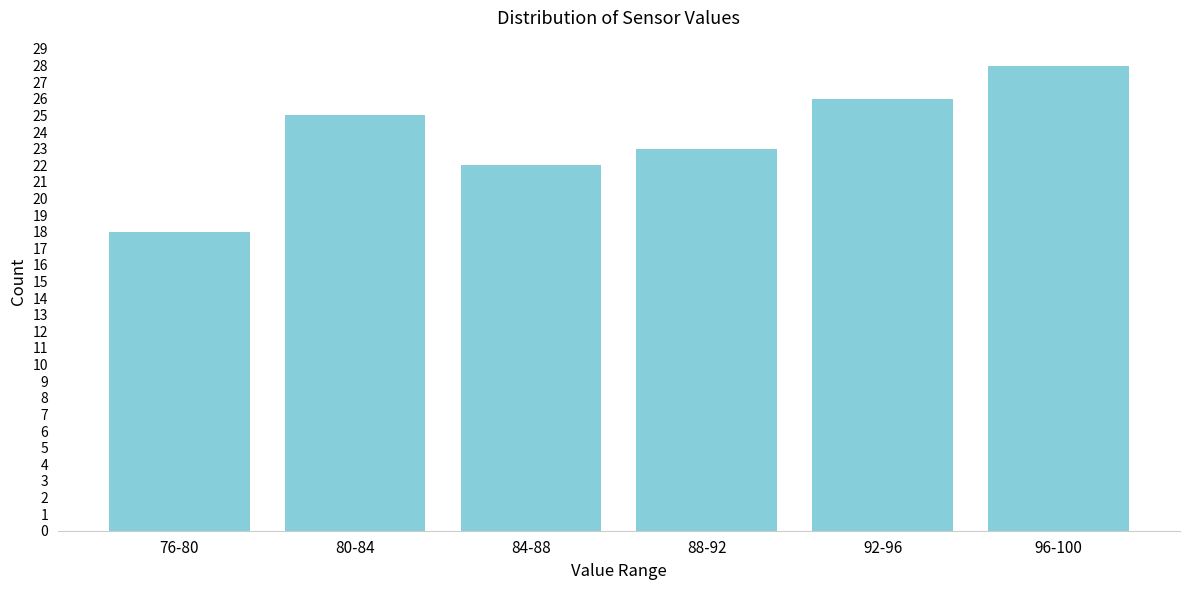

Reading left to right, extract all data points from this chart.

18	25	22	23	26	28